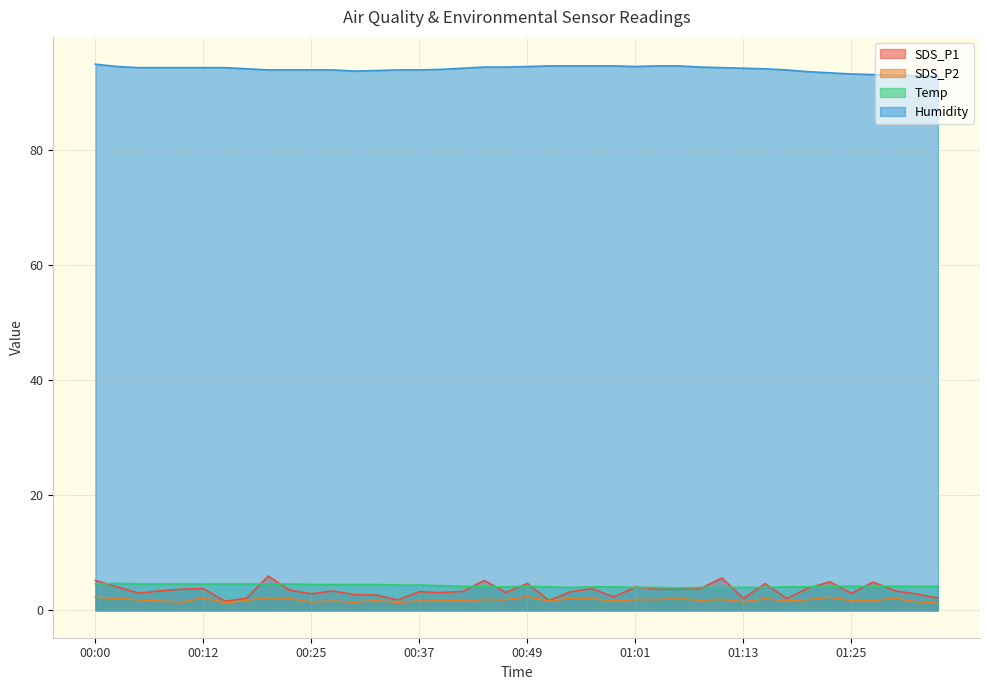

In Humidity, how many points are lower than both neighbors (excluding endpoints)?

2